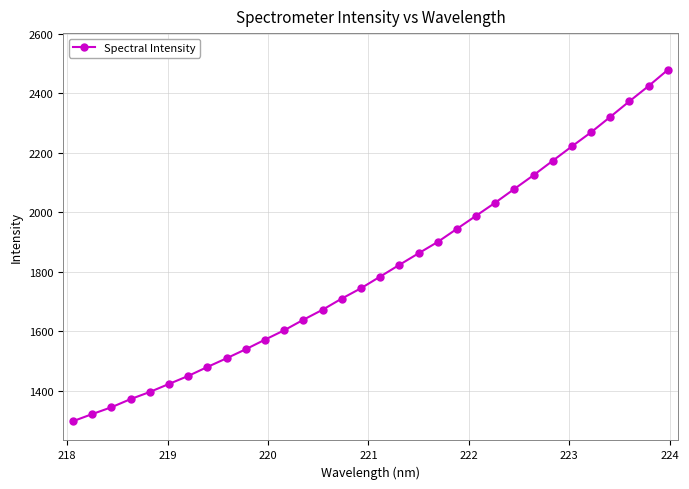

True or false: there are more than 2 points higher than both neighbors.

False